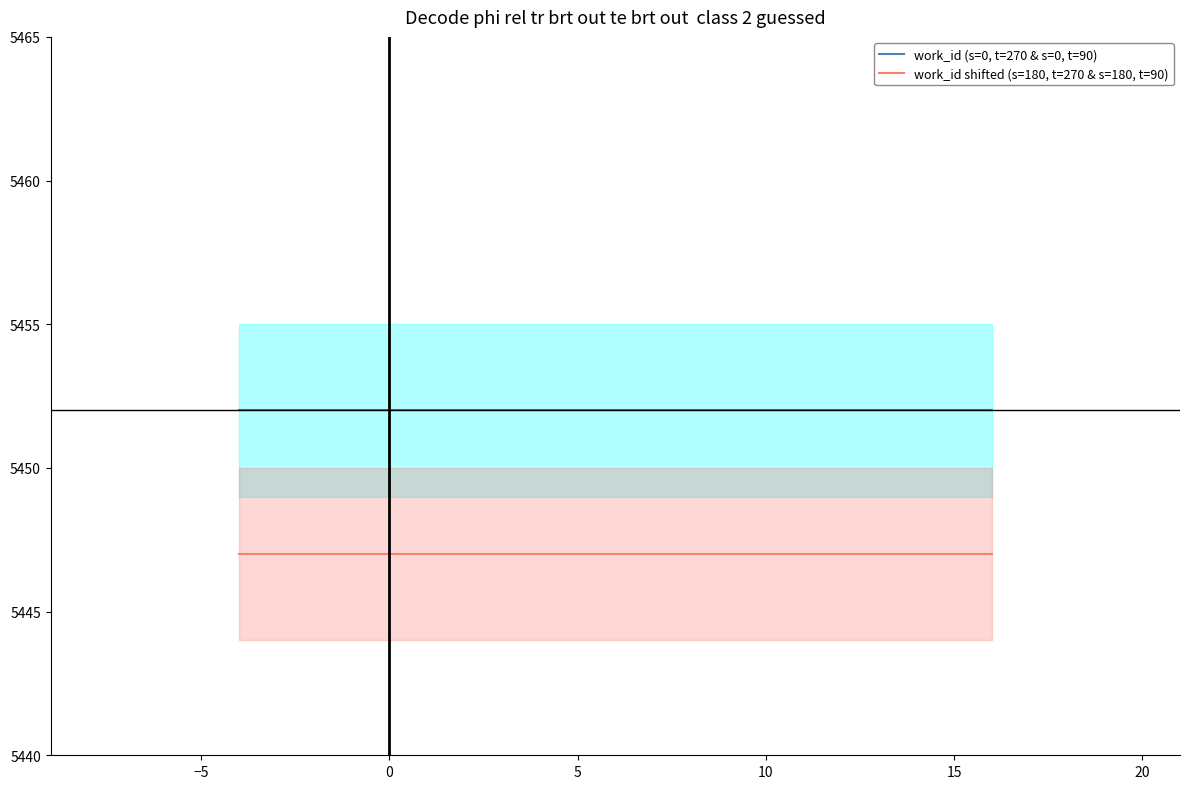

What is the maximum value for work_id shifted (s=180, t=270 & s=180, t=90)?

5447